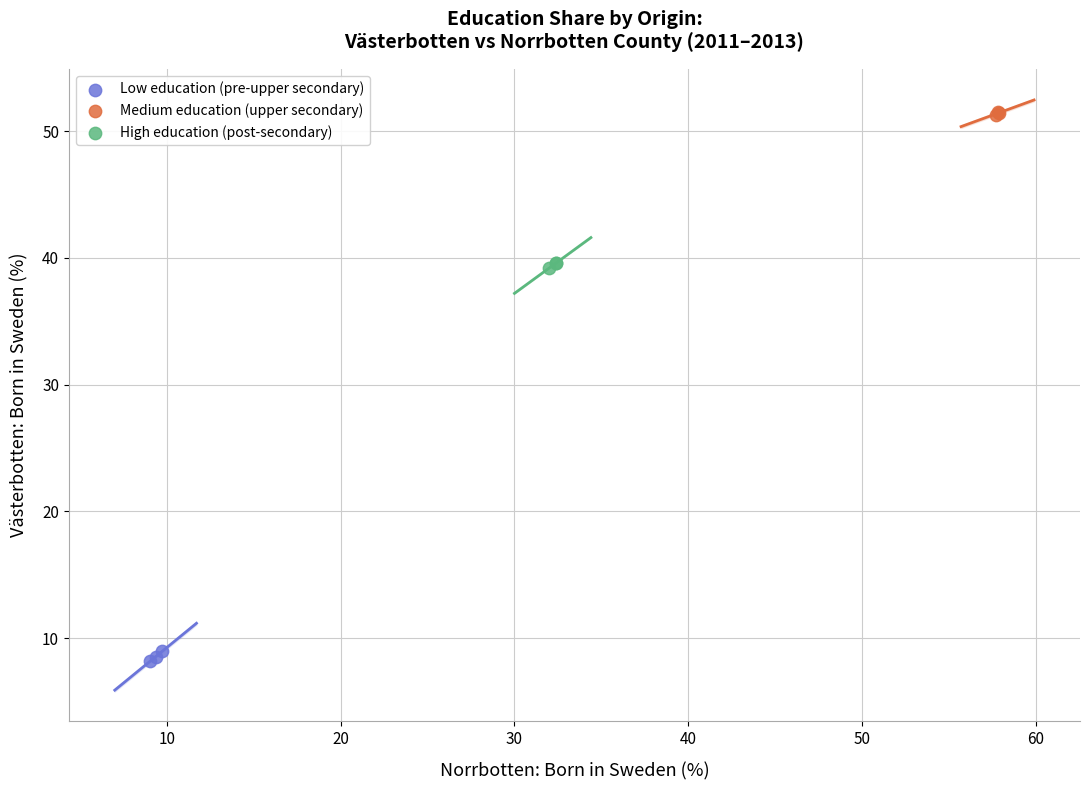

Which series reaches the minimum Y coordinate?

Low education (pre-upper secondary)